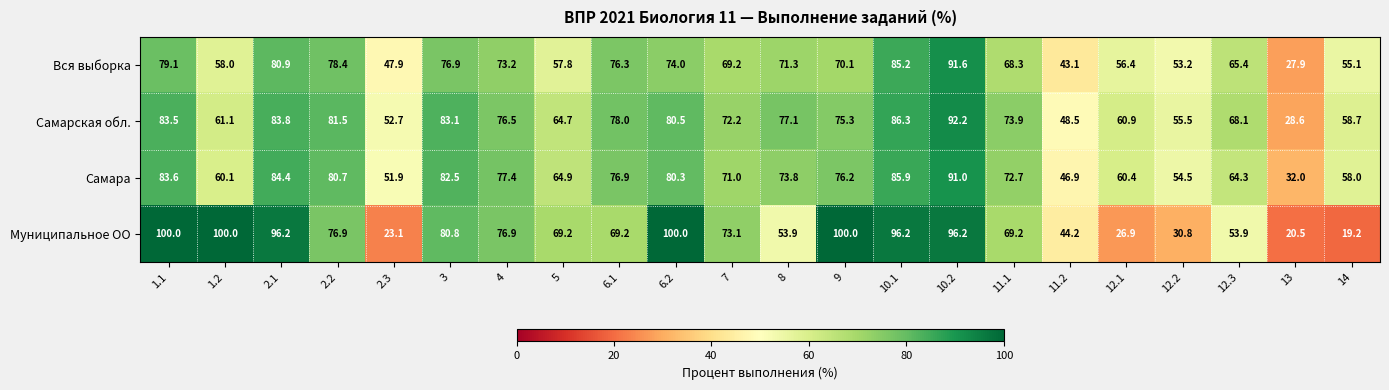

The Самарская обл. series shows 58.7 at 14. True or false?

True